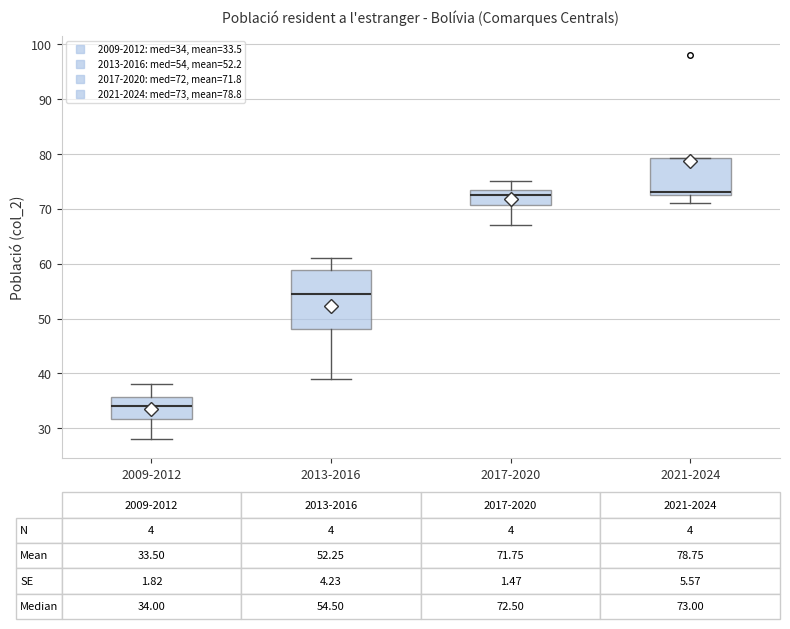

Which box's median line is the lowest?

2009-2012